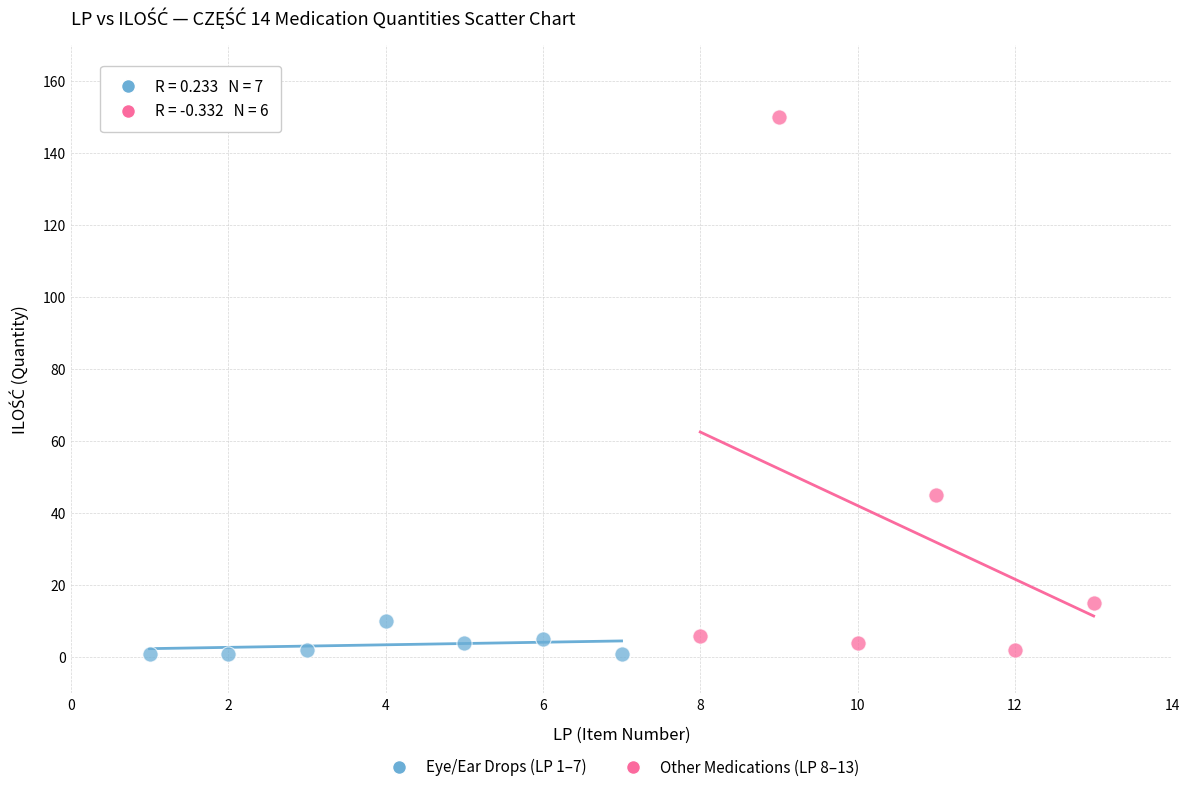

Which series has the widest spread of Y values?

Other Medications (LP 8–13)